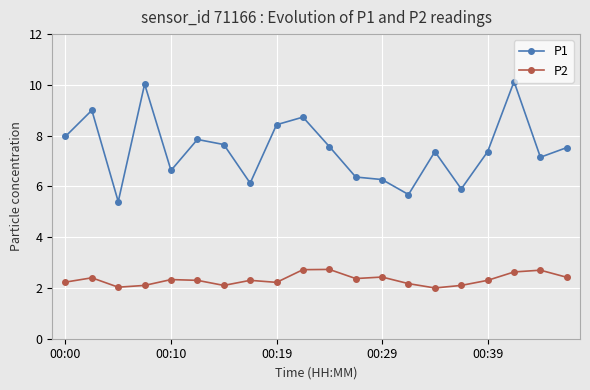

At how many categories does at least one series exceed 3?

20